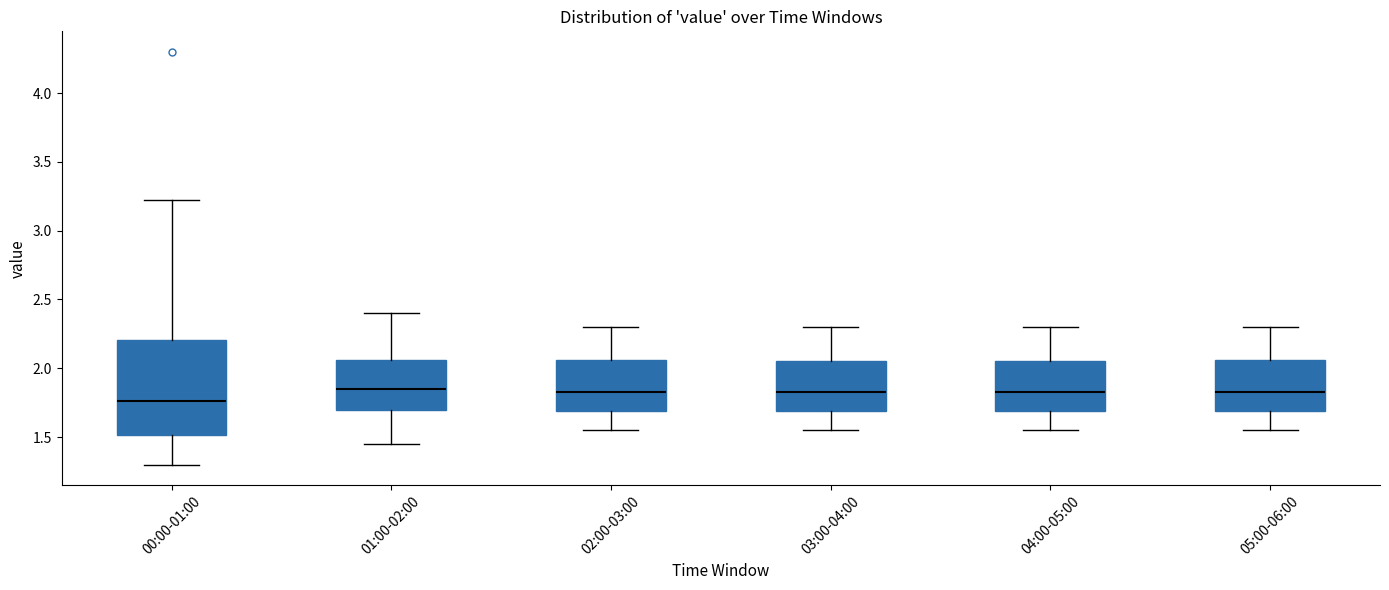

Where is the upper edge of the box for 02:00-03:00 on the y-axis? The values are not printed on the chart, so give them approximately, as read against the axis.

2.05